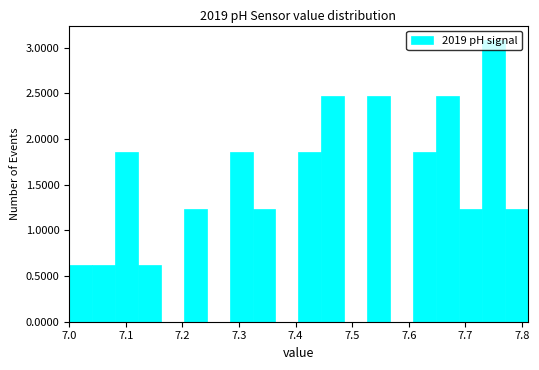

Over which range of the x-axis is the bar tallest?

7.73 to 7.77